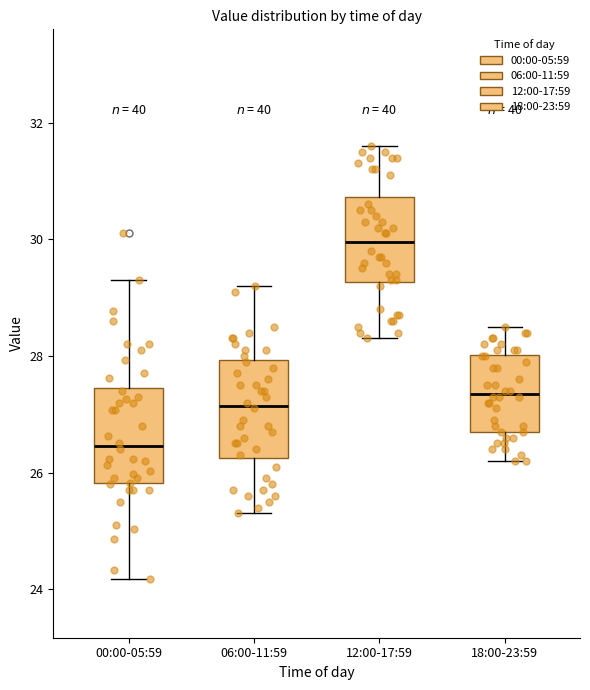

Reading left to right, transcribe this box plot: for each box, give where its median line is, the range the box spans, and where its two whiskers end, as read against the y-axis. The values are not printed on the chart, so give them approximately, as read against the axis.

00:00-05:59: median 26.4, box 25.8 to 27.4, whiskers 24.2 to 29.4
06:00-11:59: median 27.2, box 26.2 to 28.0, whiskers 25.4 to 29.2
12:00-17:59: median 30.0, box 29.2 to 30.8, whiskers 28.4 to 31.6
18:00-23:59: median 27.4, box 26.8 to 28.0, whiskers 26.2 to 28.6